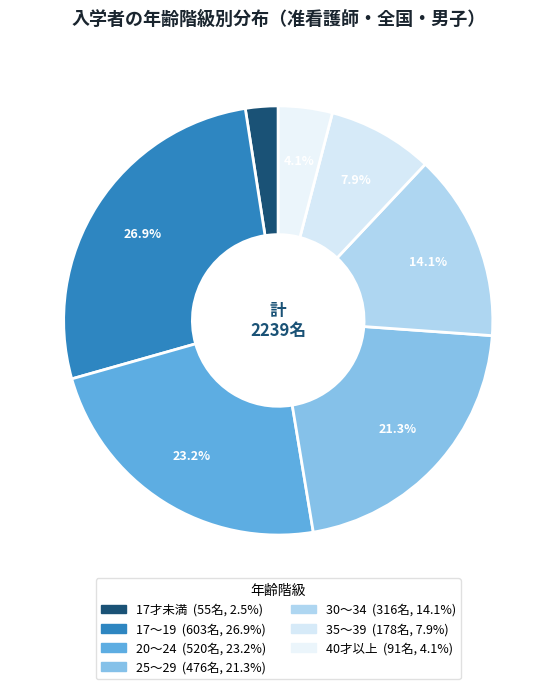

To the nearest percent, what portion does 30～34 represent?

14%